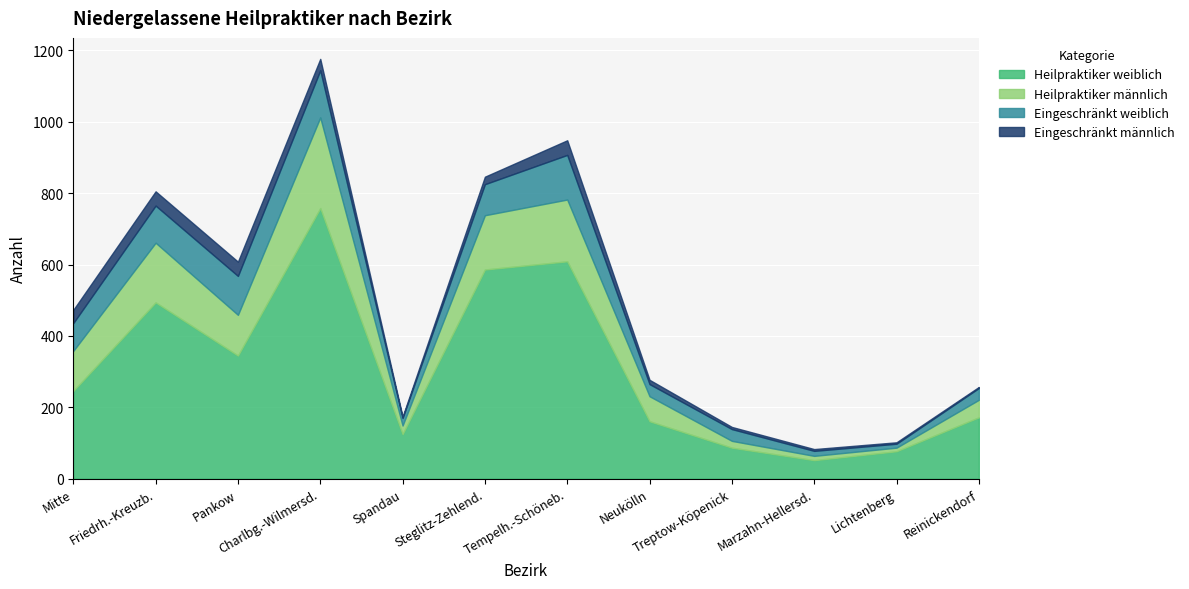

What is the approximate value of Eingeschränkt weiblich at Reinickendorf?

33